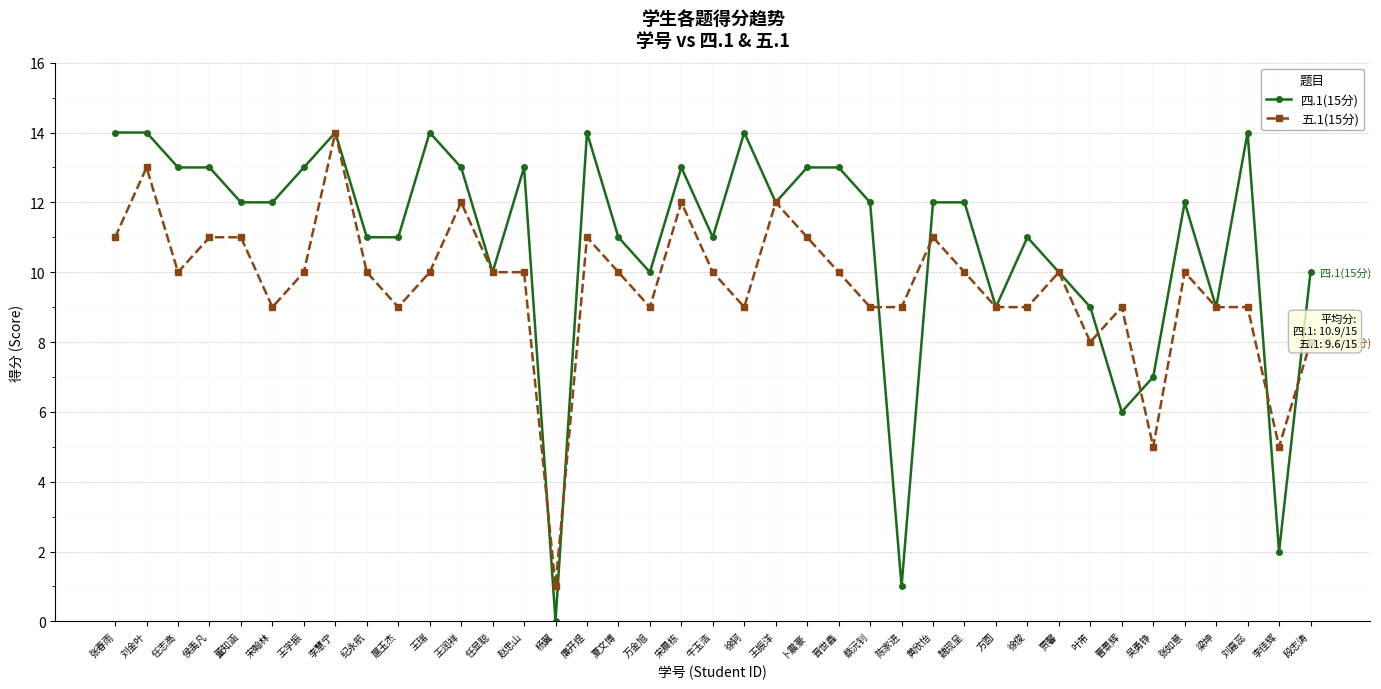

Rank the series by their average value, from lowest to highest.

五.1(15分), 四.1(15分)